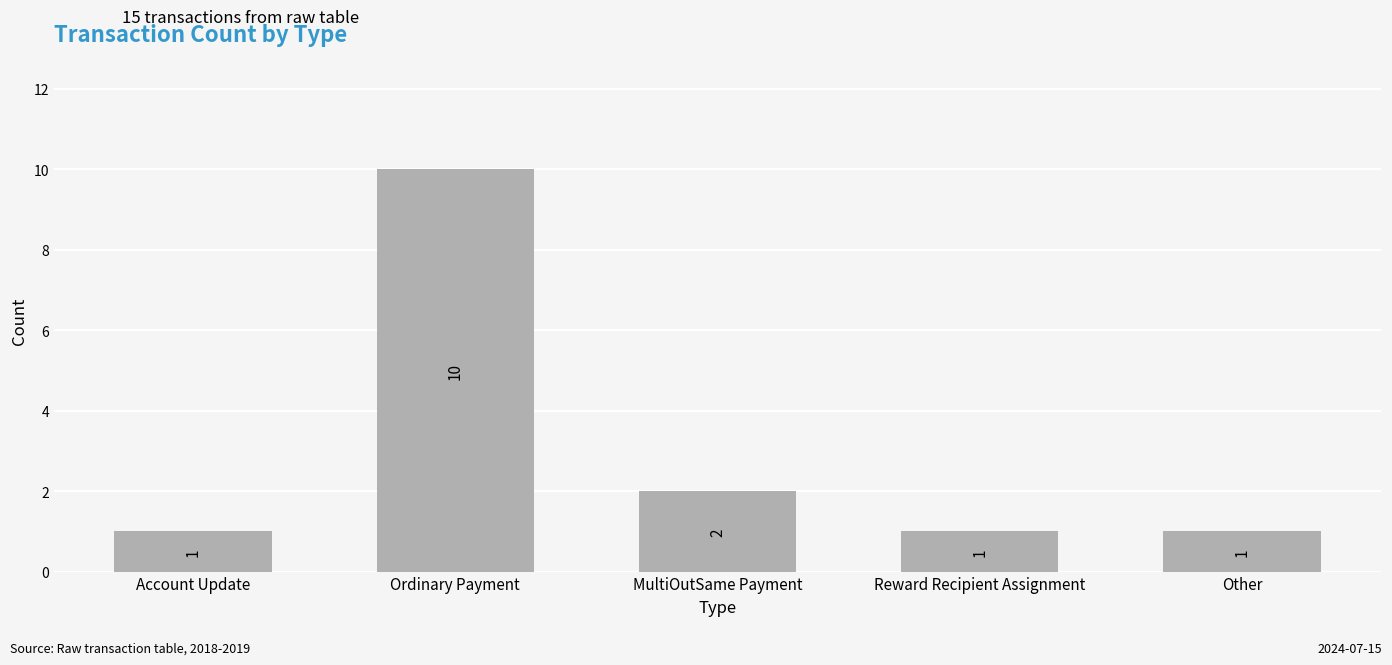

What is the maximum value shown in the chart?

10